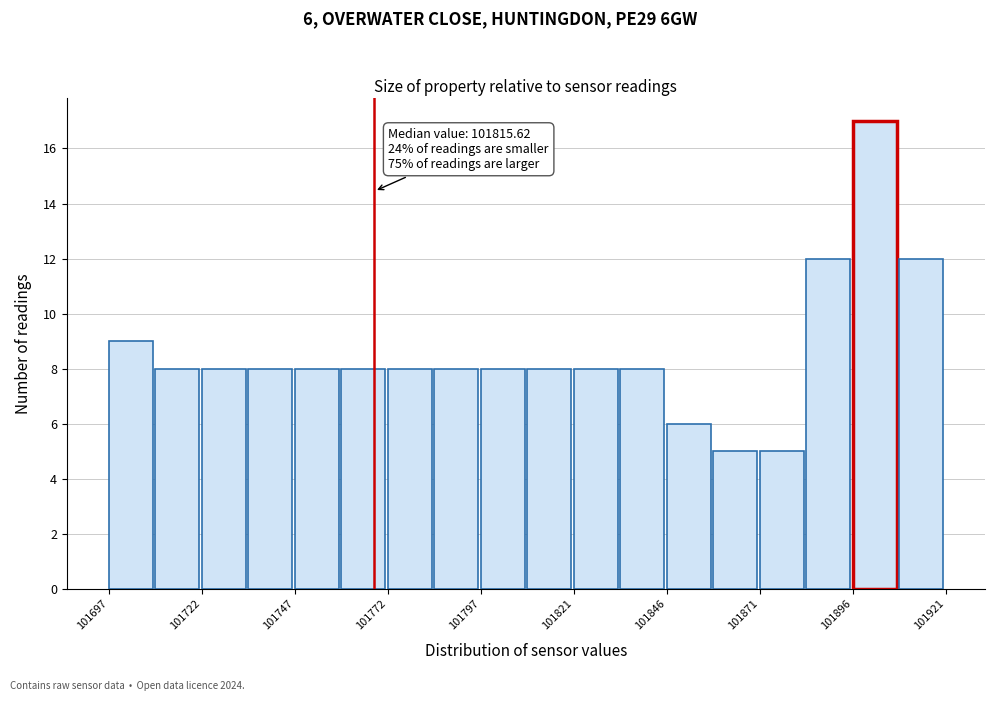

Read against the x-axis, roughly where is the centre of the tallest bar?

101900